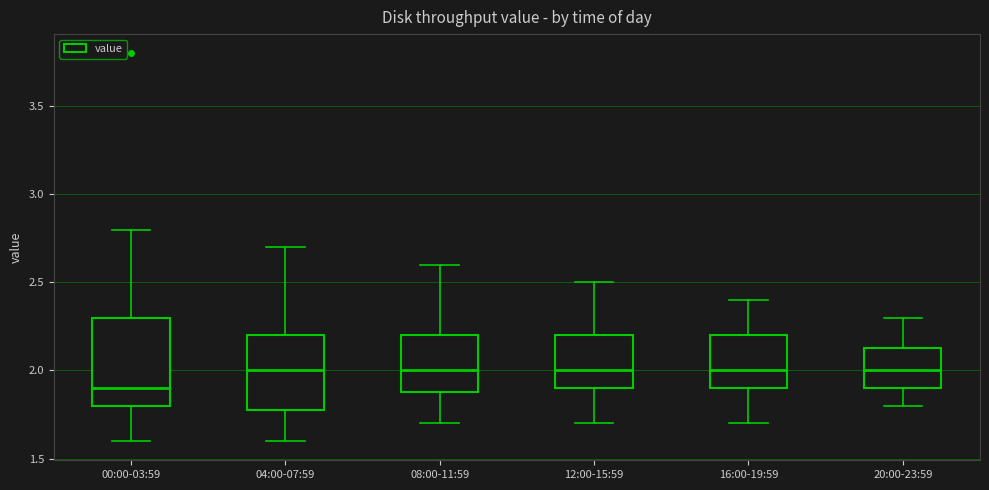

Which box is the tallest, from its lower edge to its upper edge?

00:00-03:59